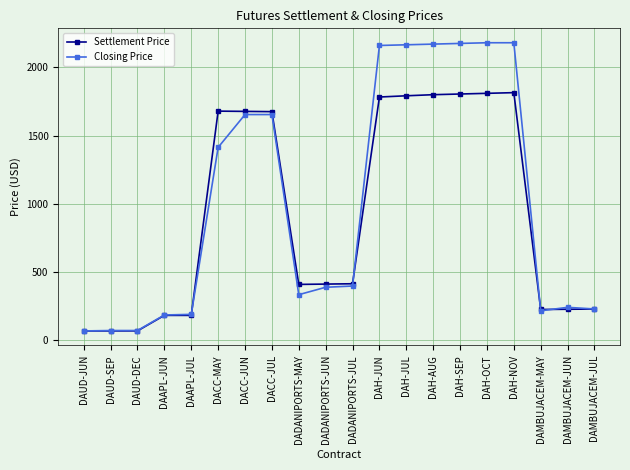

What is the difference between the highest and lowest values at DAH-NOV?

365.5